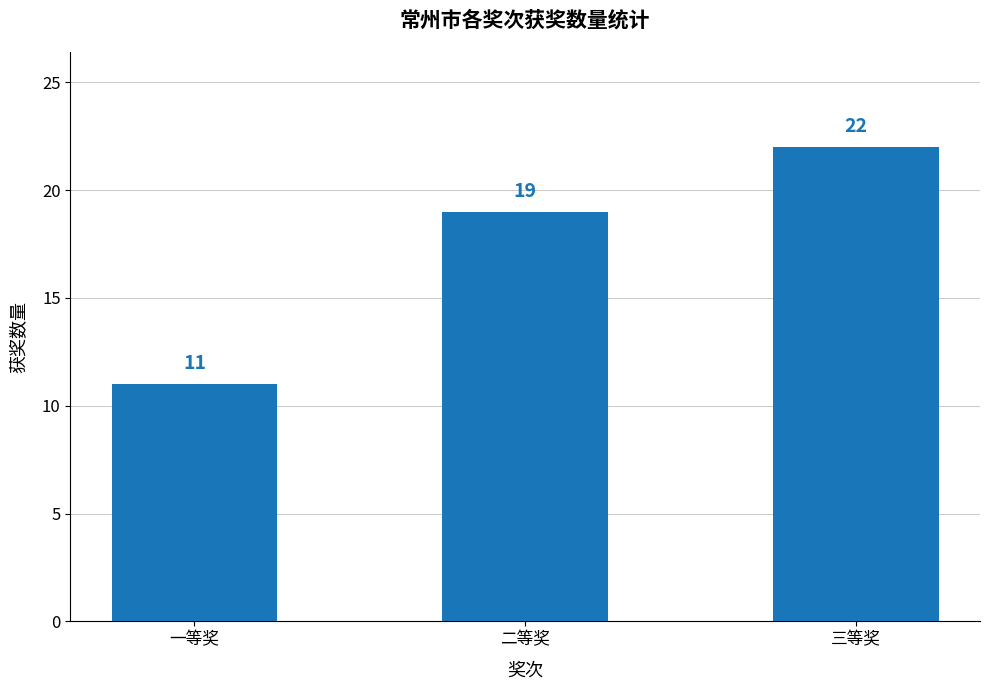

Reading right to left, transcribe all the data shown in this chart.

三等奖=22	二等奖=19	一等奖=11